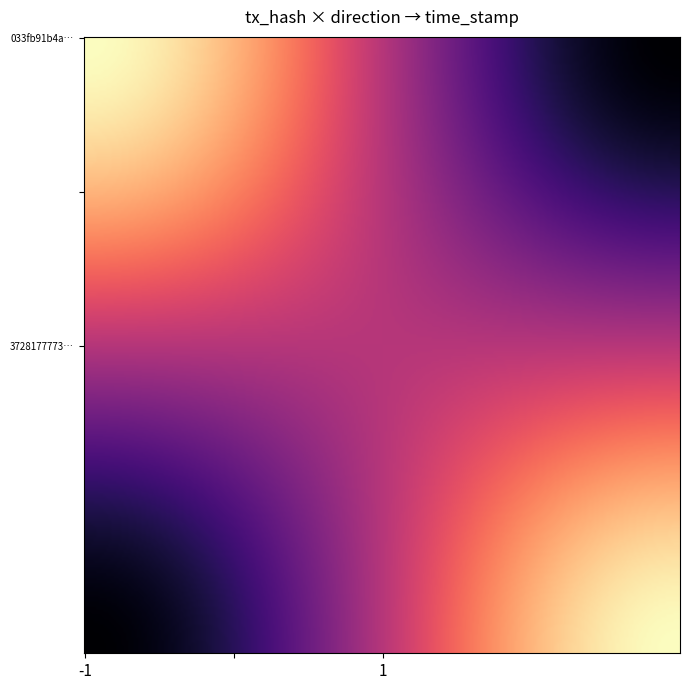

Reading left to right, extract all data points from this chart.

033fb91b4a28141d10c12692e9b6265dbfa0155: -1	1665558879
3728177773695fcefa61556d868cc54e8be9f1c: 1	1665481919